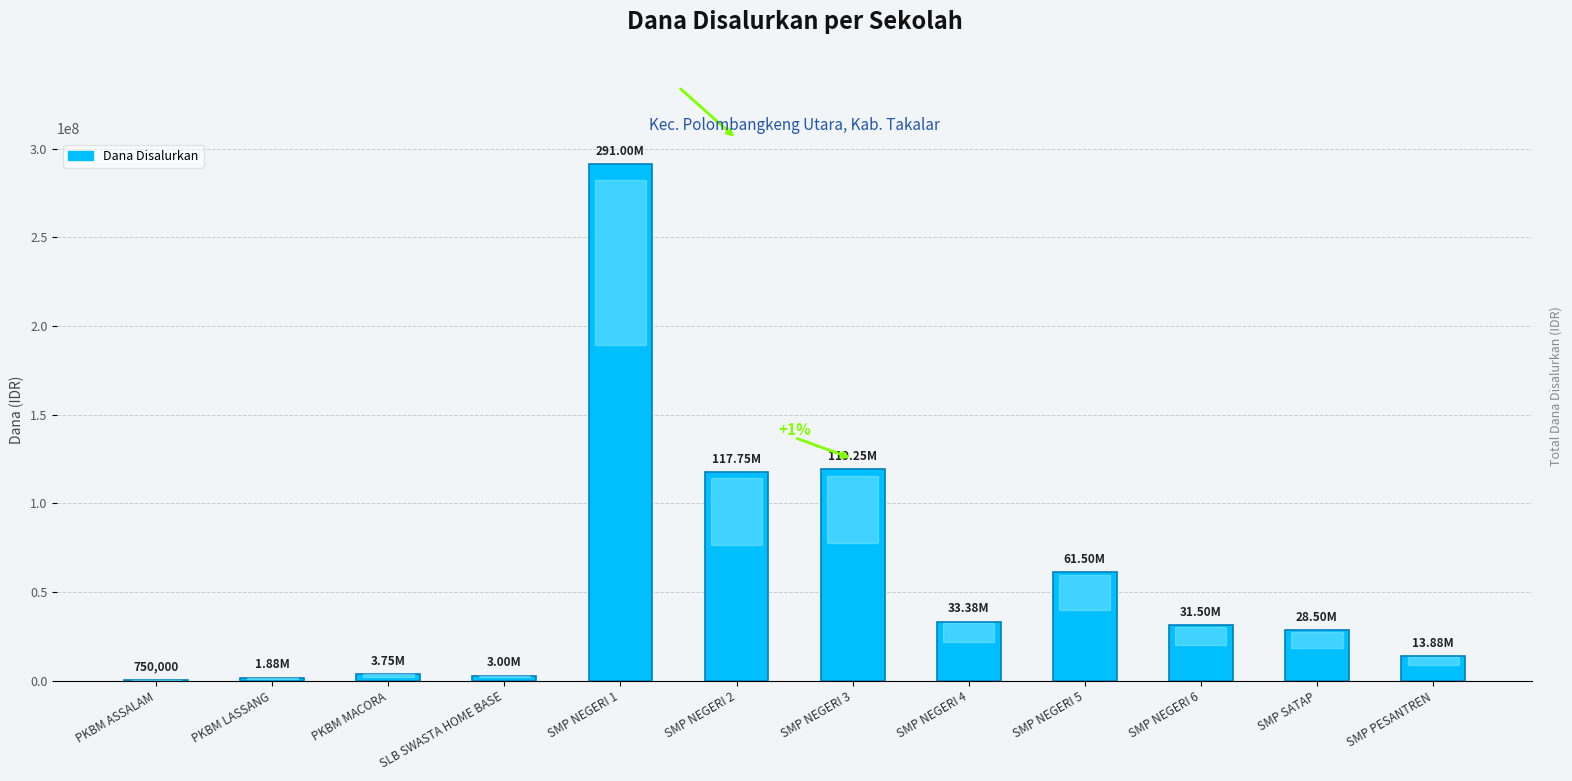

Where does the data first go above 31500000?

SMP NEGERI 1